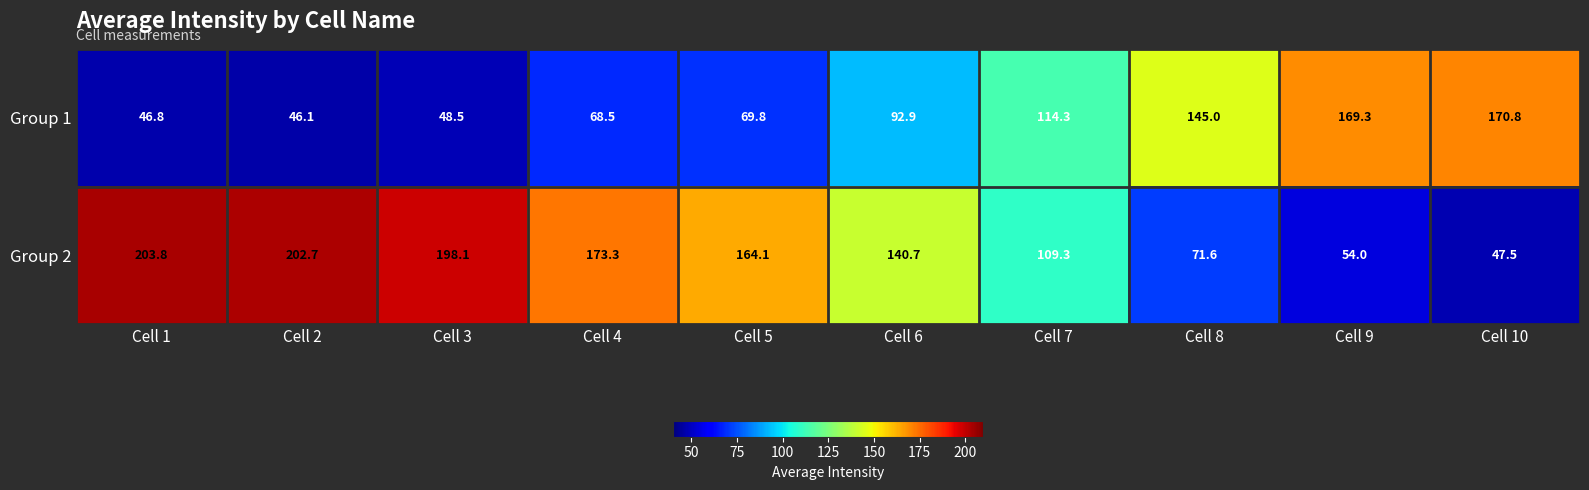

Reading left to right, list all the values displayed in this chart.

Group 1: 46.8	46.1	48.5	68.5	69.8	92.9	114.3	145.0	169.3	170.8
Group 2: 203.8	202.7	198.1	173.3	164.1	140.7	109.3	71.6	54.0	47.5